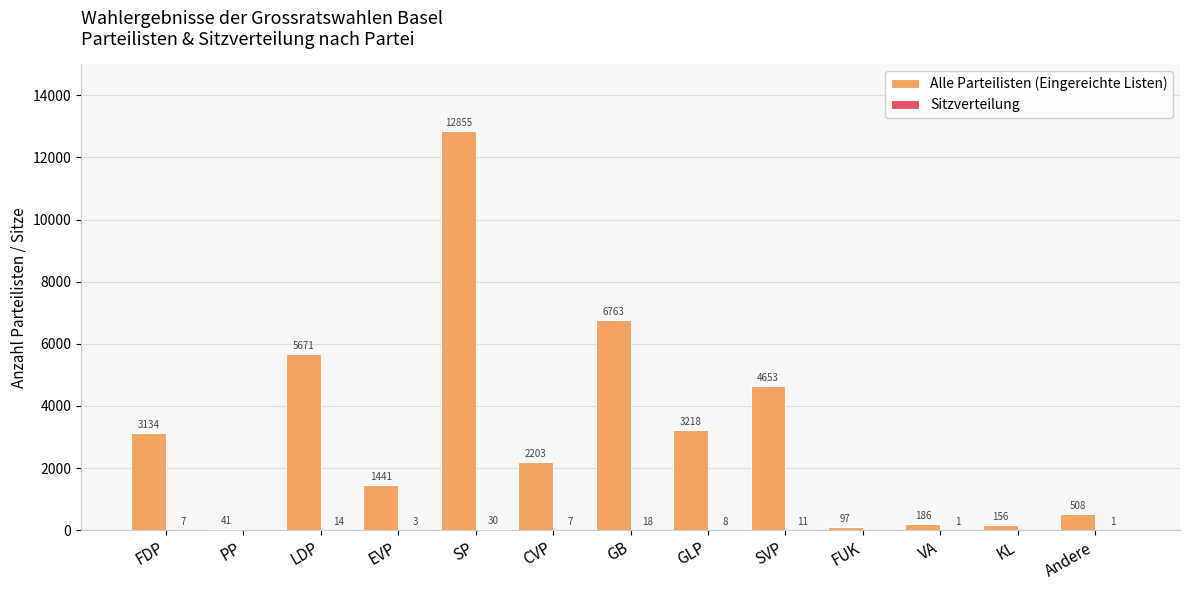

Which series has the largest total across all categories?

Alle Parteilisten (Eingereichte Listen)